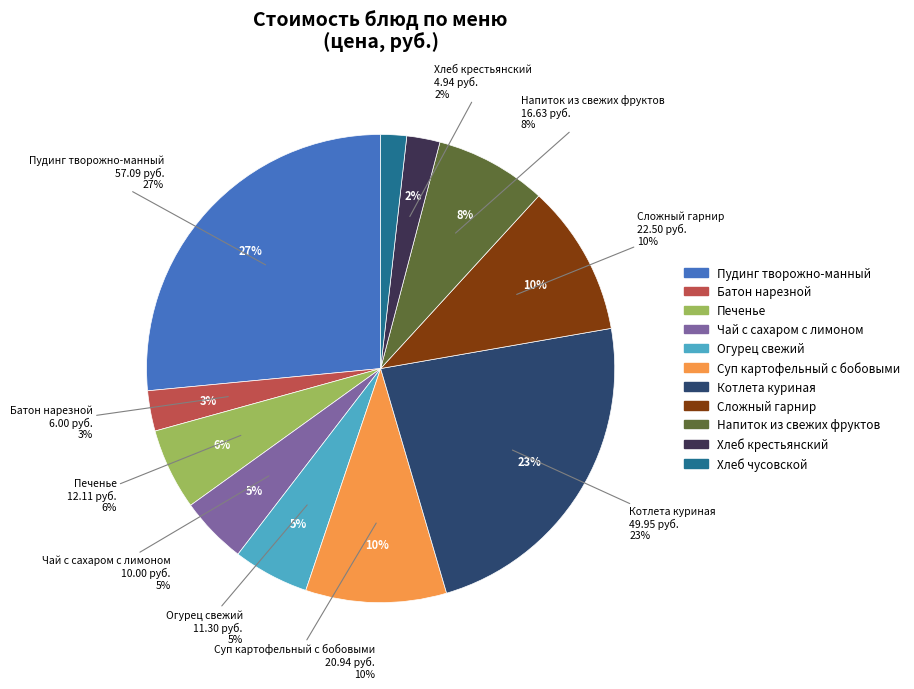

What is the change in value from Батон нарезной to Напиток из свежих фруктов?

+10.6